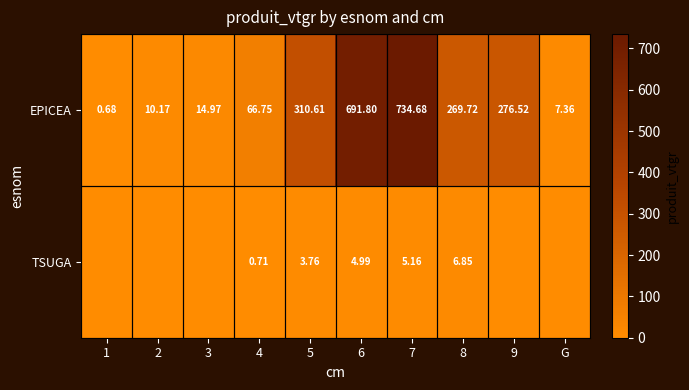

What is the difference between the maximum and minimum values in the EPICEA series?

734.0